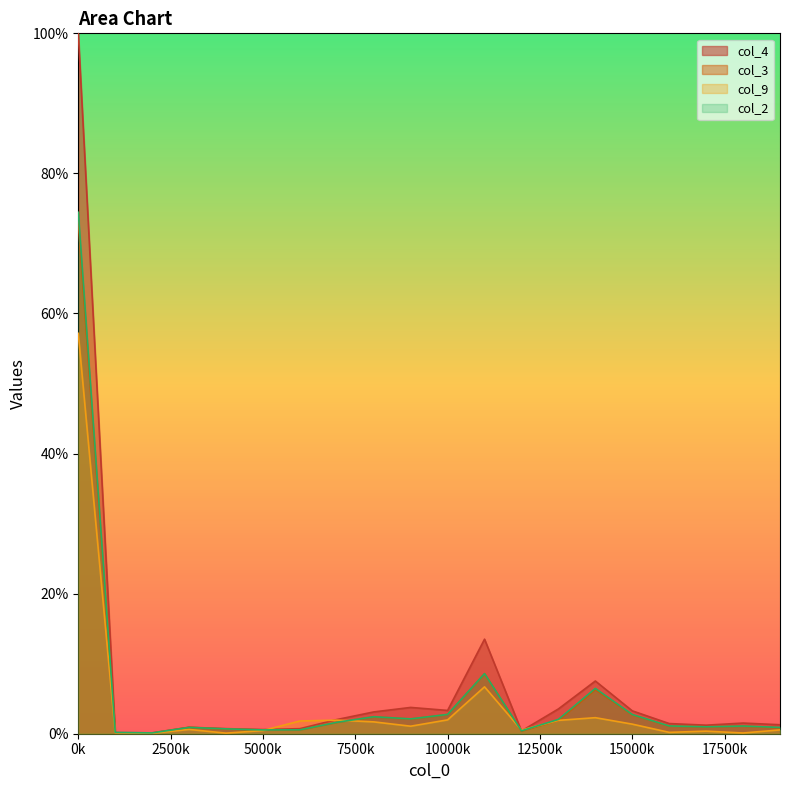

How many values in the col_4 series are below 1?

7